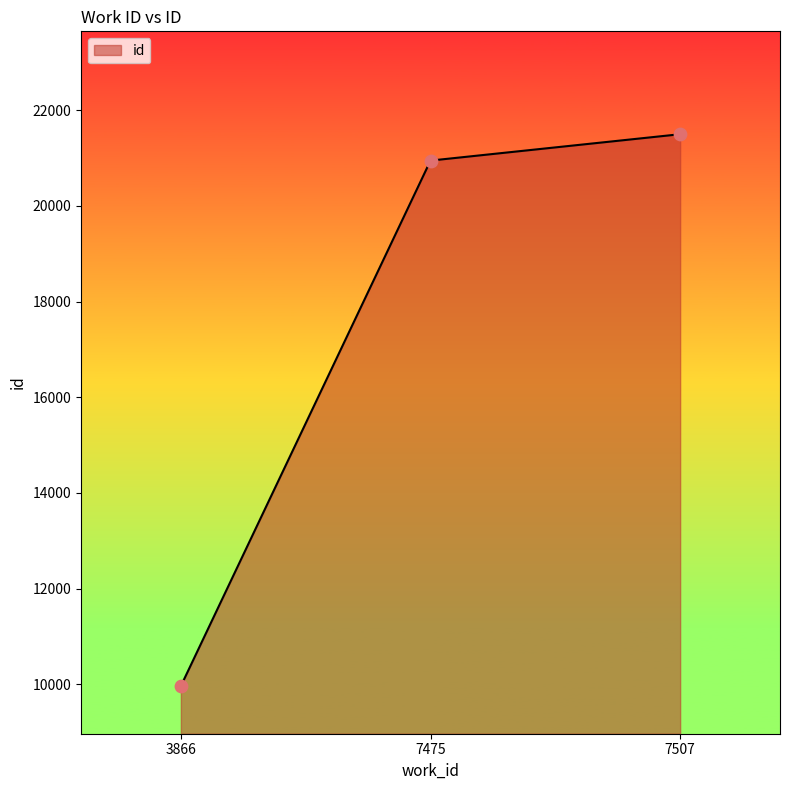

Approximately how many times larger is the value at 7475 compared to 3866?

2.1